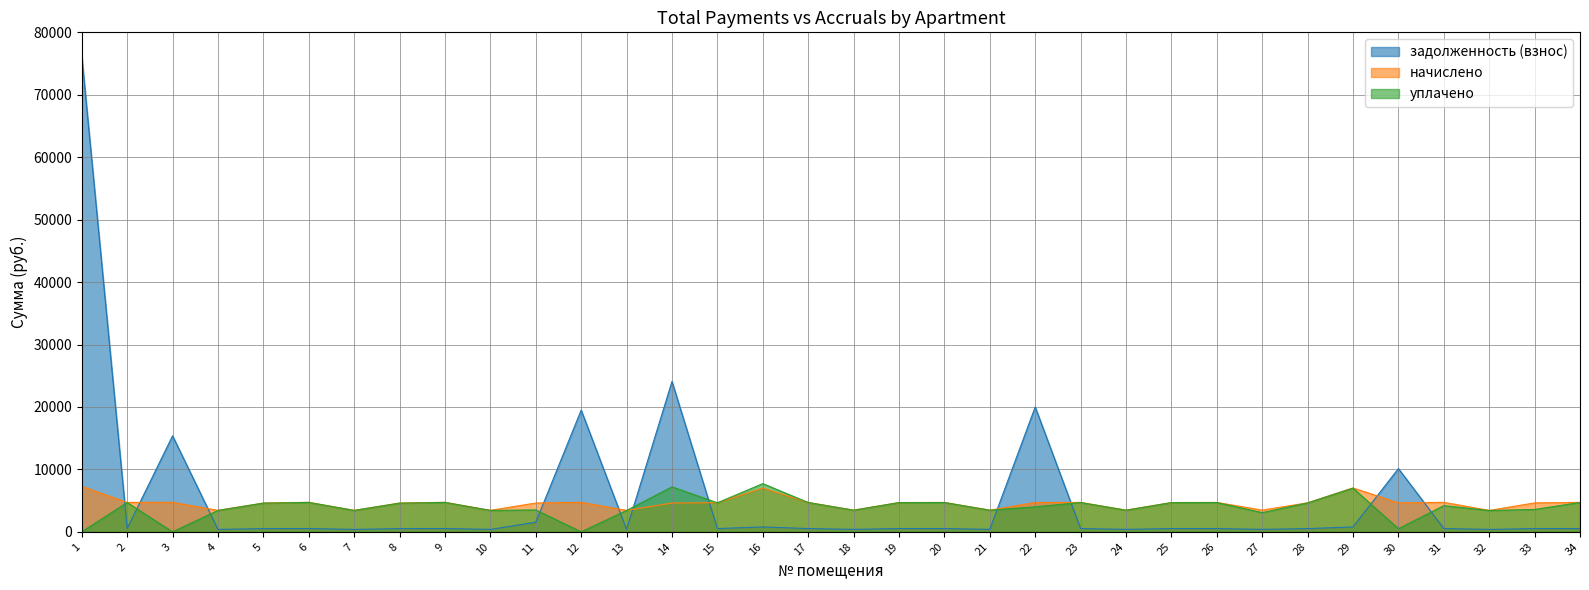

At which label does уплачено reach its peak?

16